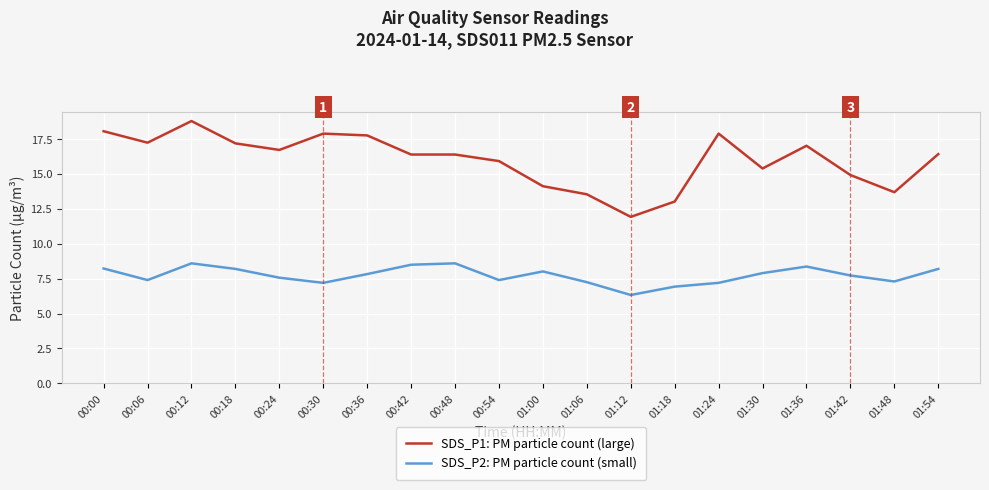

Which series has the largest range (max minus min)?

SDS_P1: PM particle count (large)